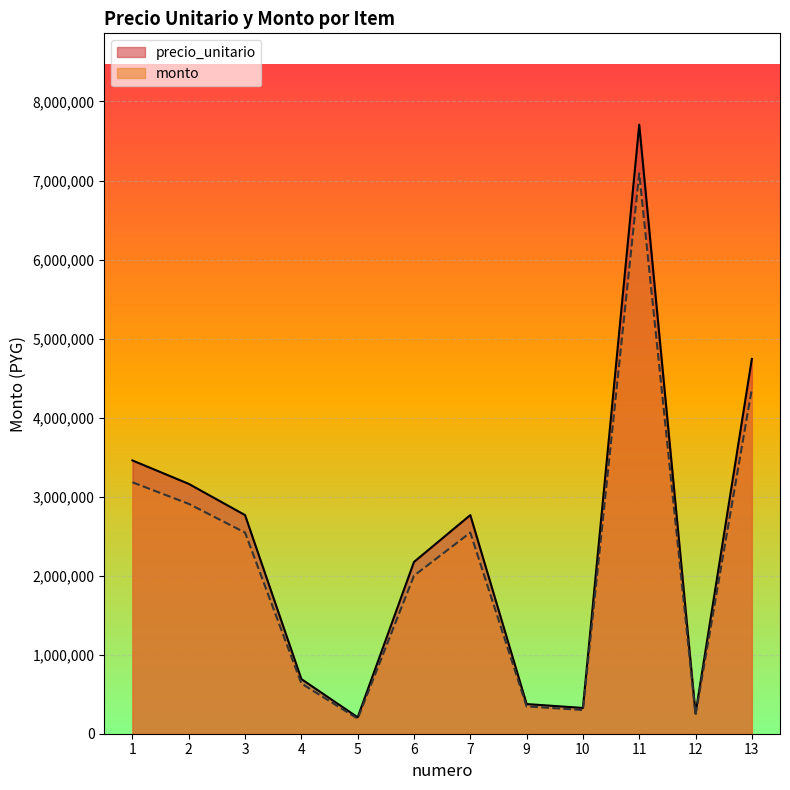

At 11, list the series in order from largest to smallest.

precio_unitario, monto